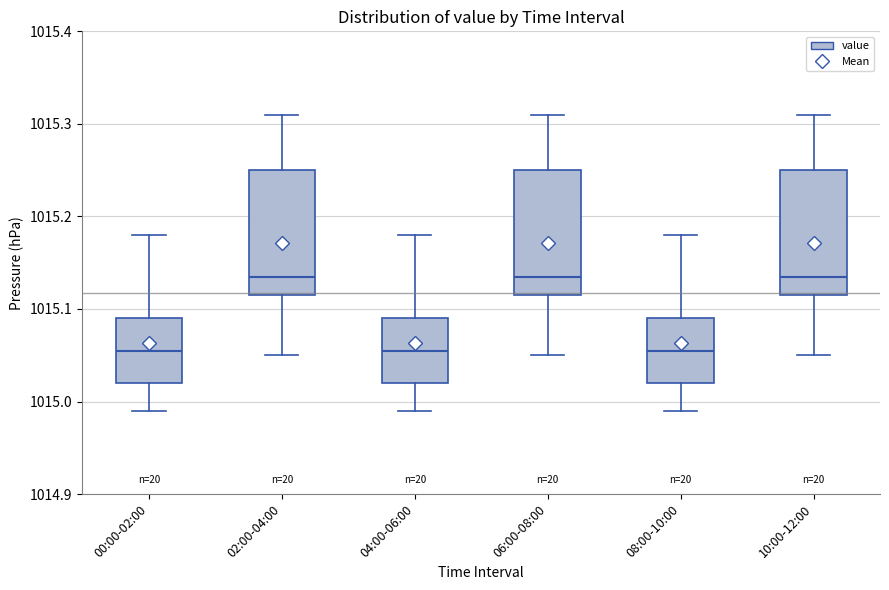

Reading left to right, transcribe this box plot: for each box, give where its median line is, the range the box spans, and where its two whiskers end, as read against the y-axis. The values are not printed on the chart, so give them approximately, as read against the axis.

00:00-02:00: median 1015.06, box 1015.02 to 1015.09, whiskers 1014.99 to 1015.18
02:00-04:00: median 1015.14, box 1015.12 to 1015.25, whiskers 1015.05 to 1015.31
04:00-06:00: median 1015.06, box 1015.02 to 1015.09, whiskers 1014.99 to 1015.18
06:00-08:00: median 1015.14, box 1015.12 to 1015.25, whiskers 1015.05 to 1015.31
08:00-10:00: median 1015.06, box 1015.02 to 1015.09, whiskers 1014.99 to 1015.18
10:00-12:00: median 1015.14, box 1015.12 to 1015.25, whiskers 1015.05 to 1015.31